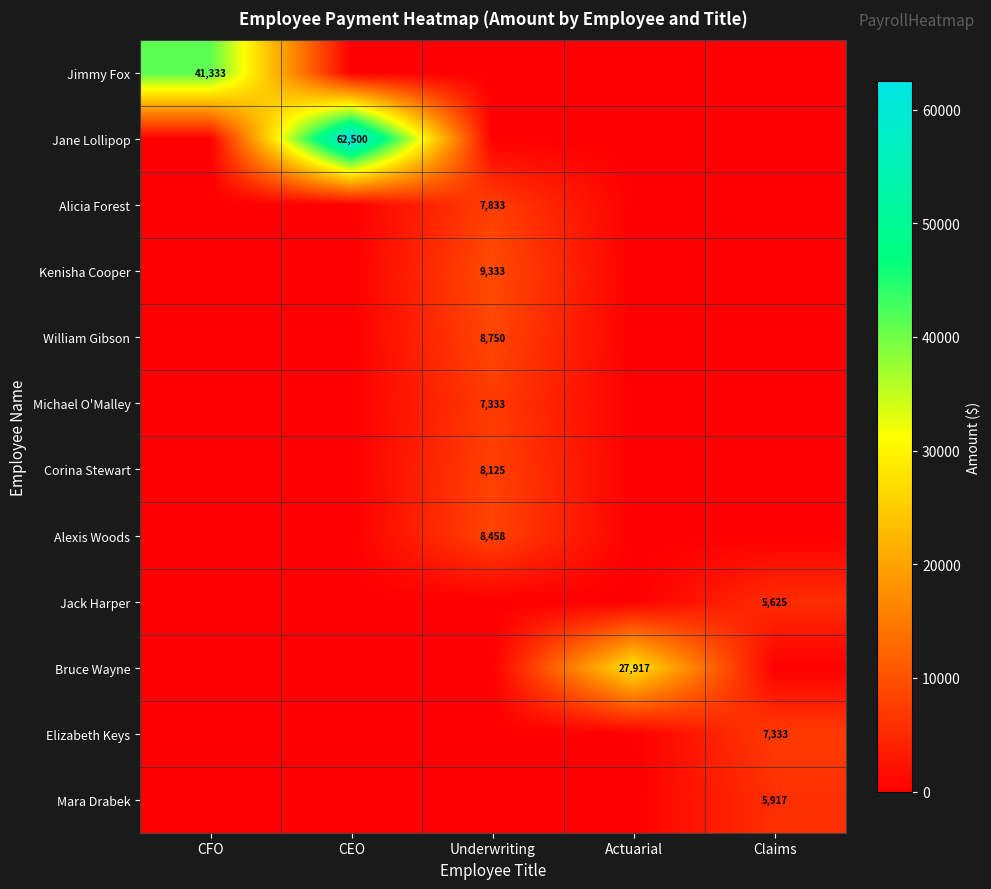

Is it true that William Gibson equals 8750 at Underwriting?

True